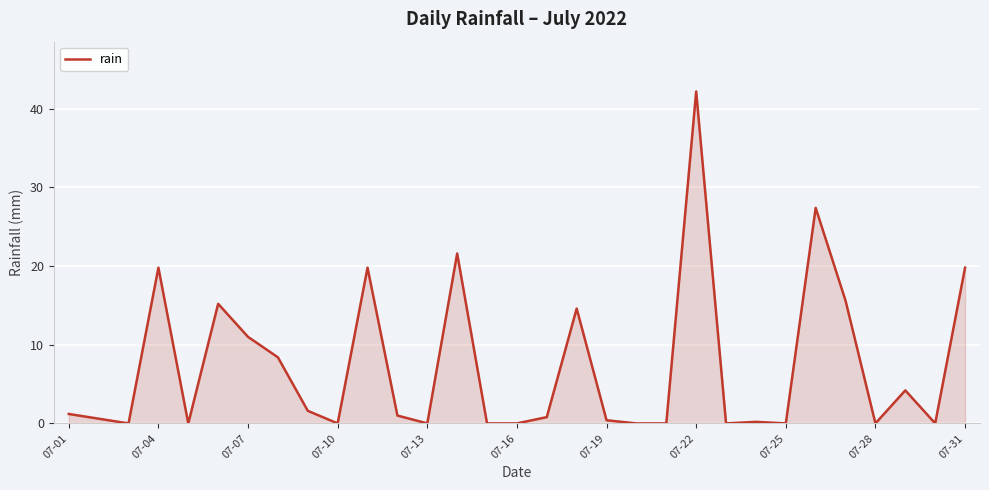

What is the difference between the maximum and minimum values?

42.2